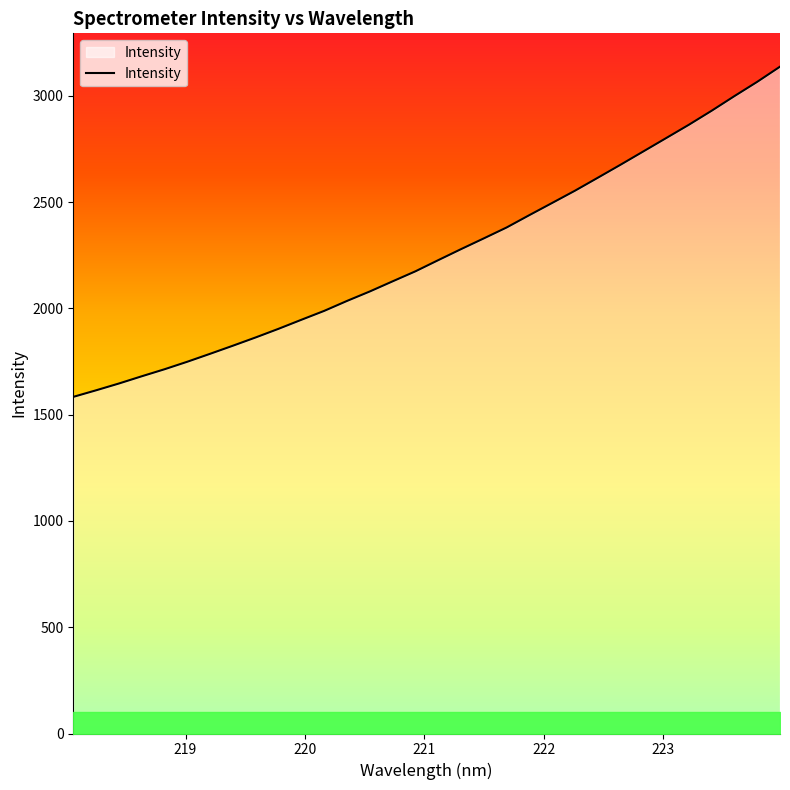

What is the smallest value displayed?

1583.8